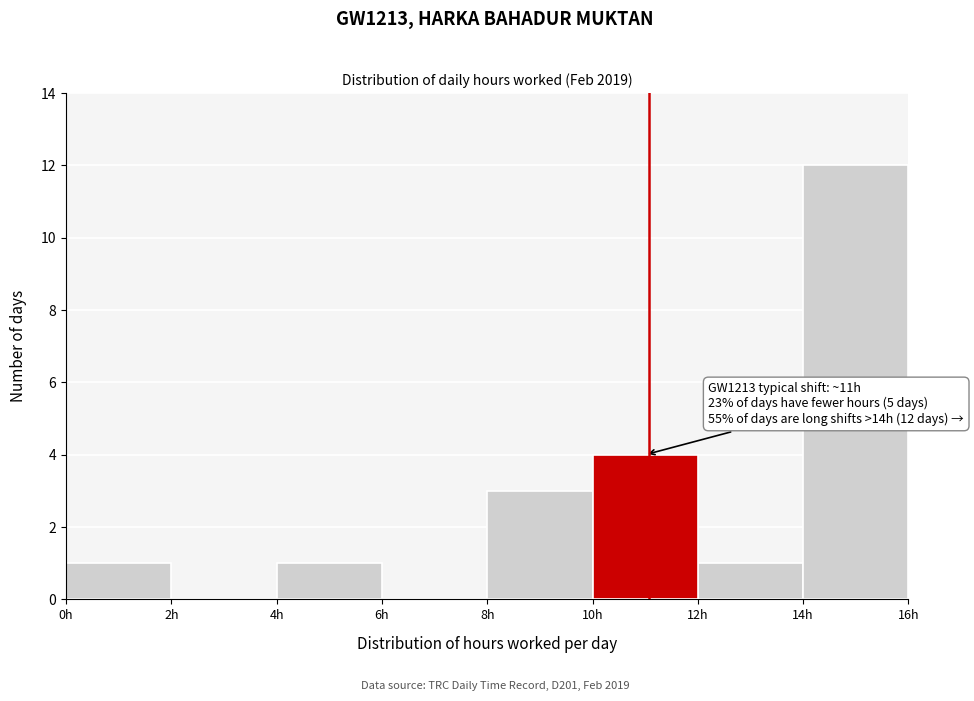

Which range on the x-axis has the tallest bar?

14 to 16